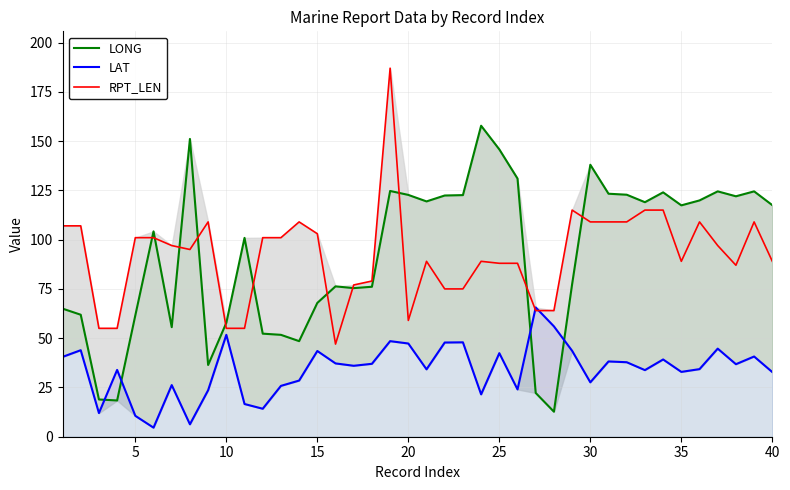

What is the difference between the highest and lowest values at 15?

59.5